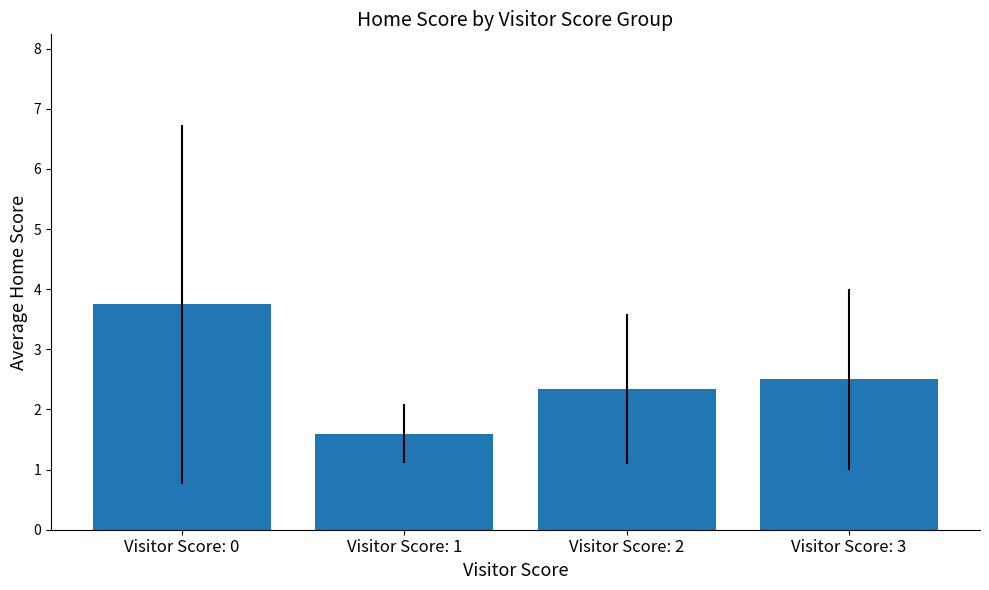

List the labels in order of value, smallest first.

Visitor Score: 1, Visitor Score: 2, Visitor Score: 3, Visitor Score: 0